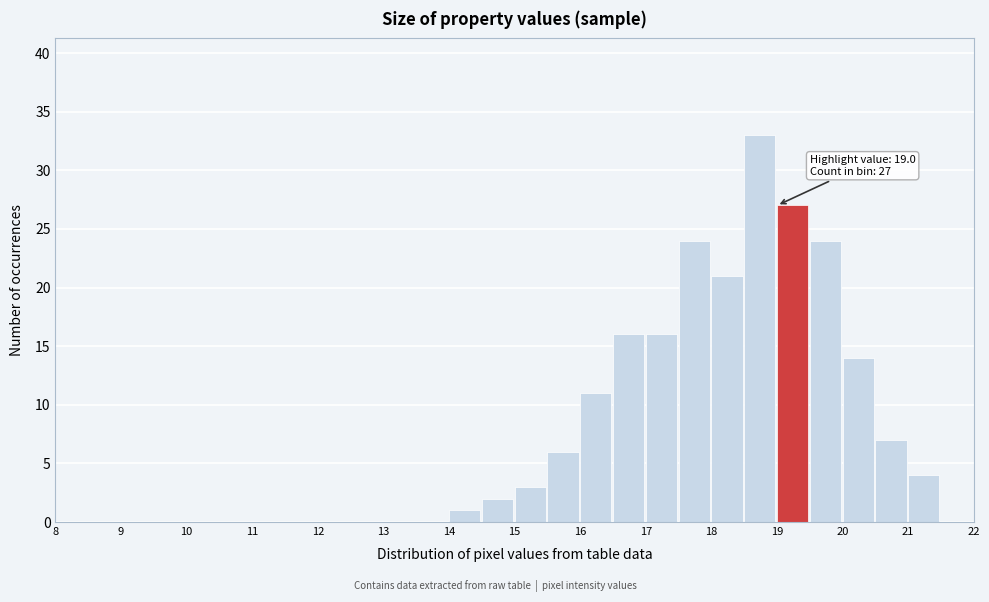

Which range on the x-axis has the tallest bar?

18.5 to 19.0